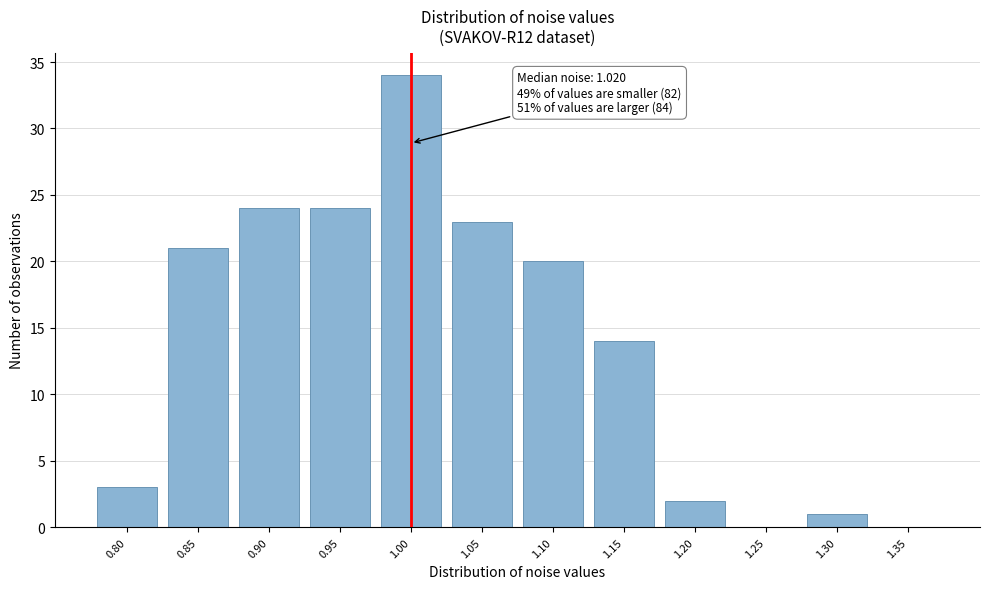

Reading left to right, extract all data points from this chart.

0.80=3	0.85=21	0.90=24	0.95=24	1.00=34	1.05=23	1.10=20	1.15=14	1.20=2	1.25=0	1.30=1	1.35=0